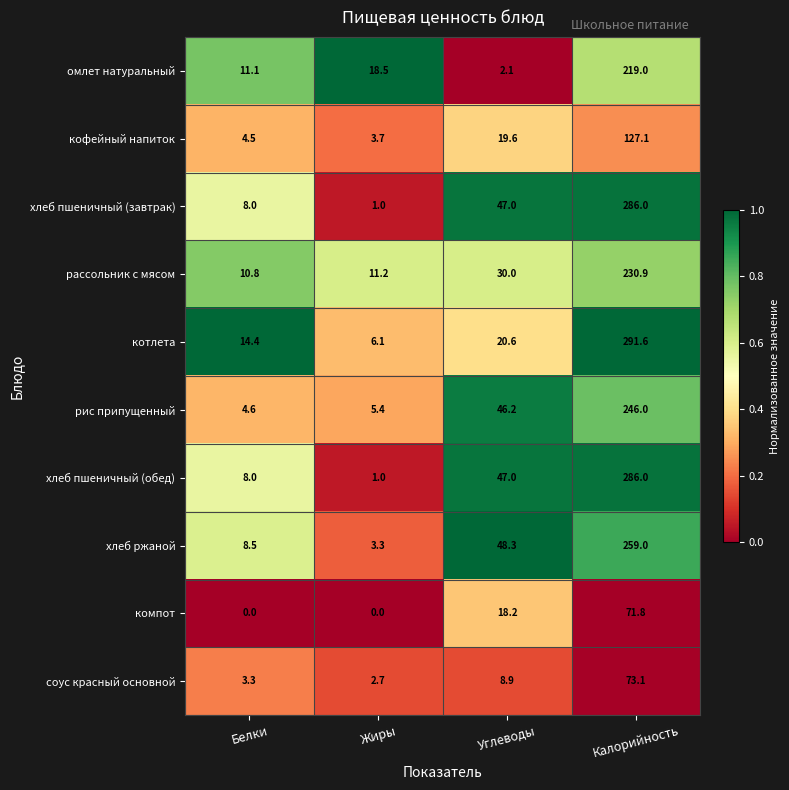

How many series are shown in this chart?

10